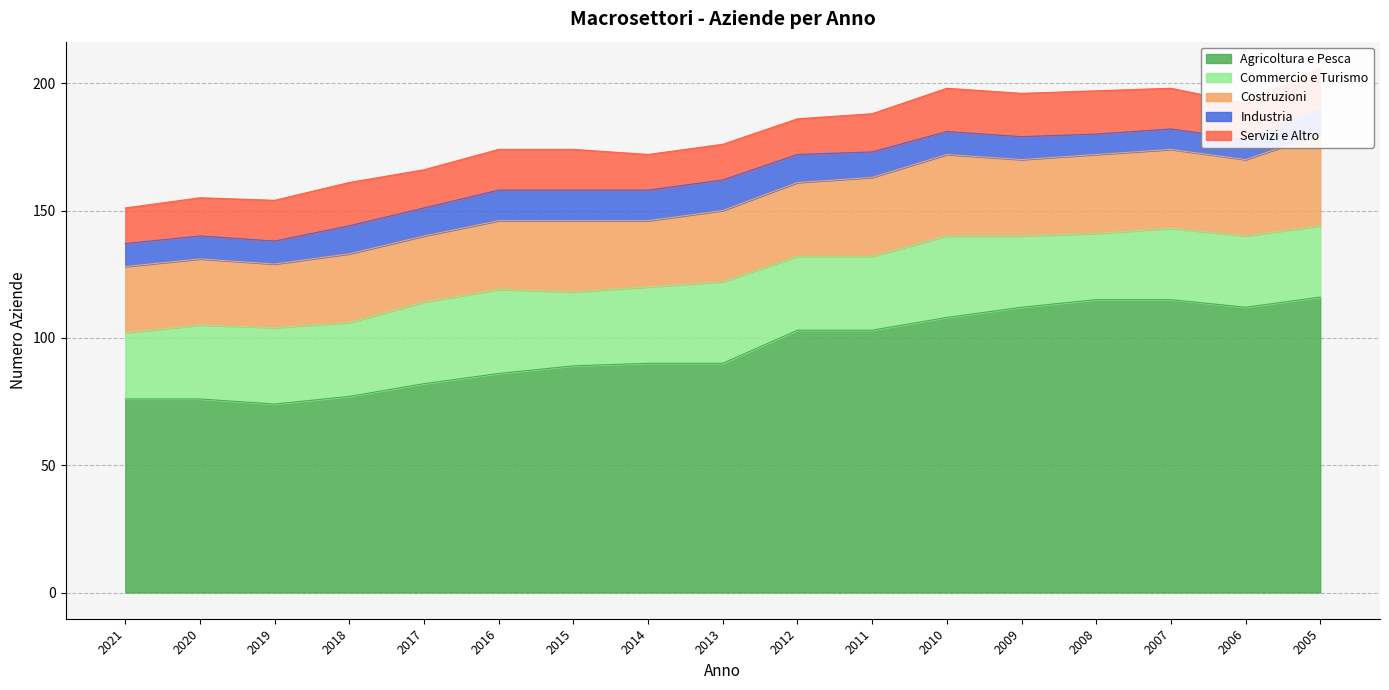

What are all the series names shown in the legend?

Agricoltura e Pesca, Commercio e Turismo, Costruzioni, Industria, Servizi e Altro